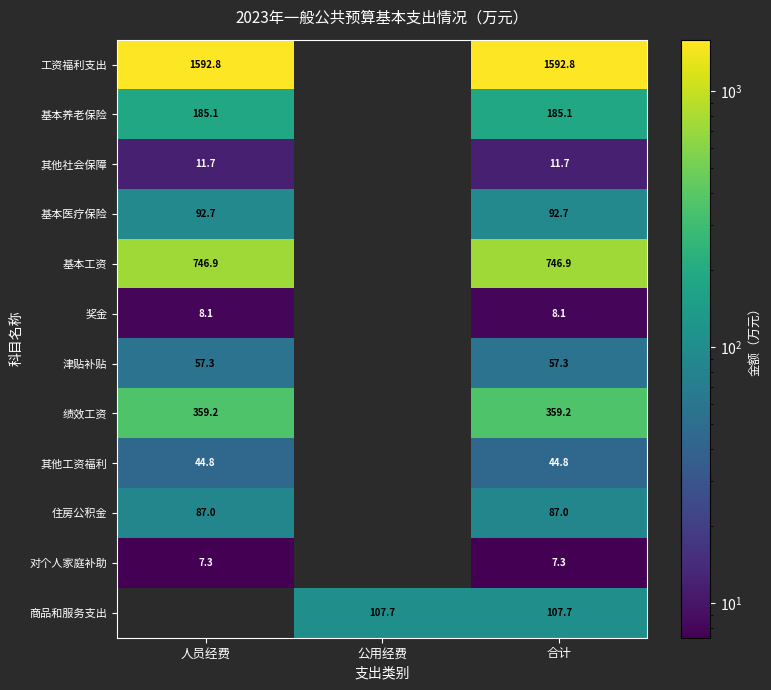

At 合计, list the series in order from smallest to largest.

对个人家庭补助, 奖金, 其他社会保障, 其他工资福利, 津贴补贴, 住房公积金, 基本医疗保险, 商品和服务支出, 基本养老保险, 绩效工资, 基本工资, 工资福利支出